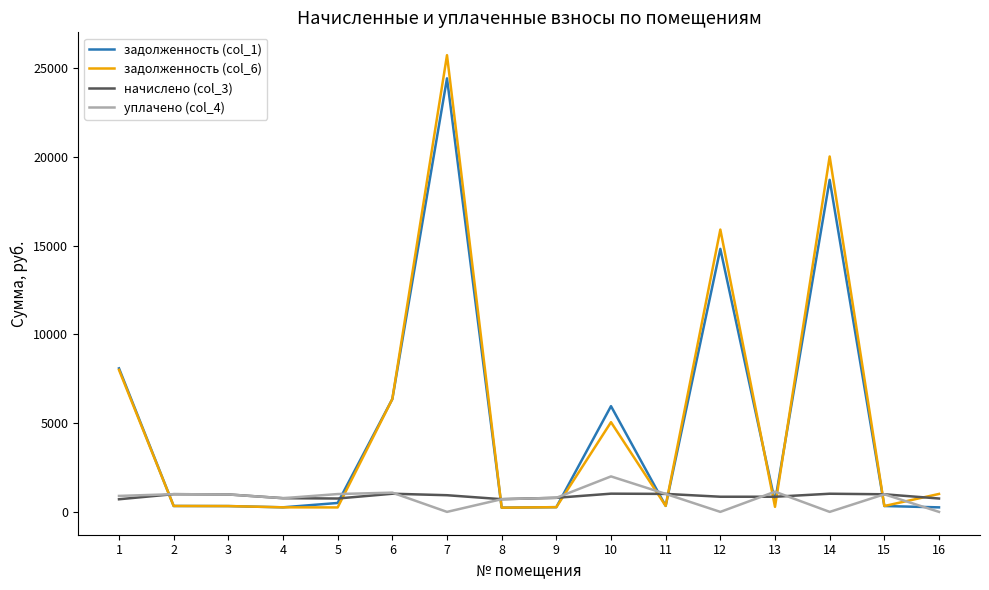

What is the difference between the maximum and minimum values in the задолженность (col_6) series?

25506.5